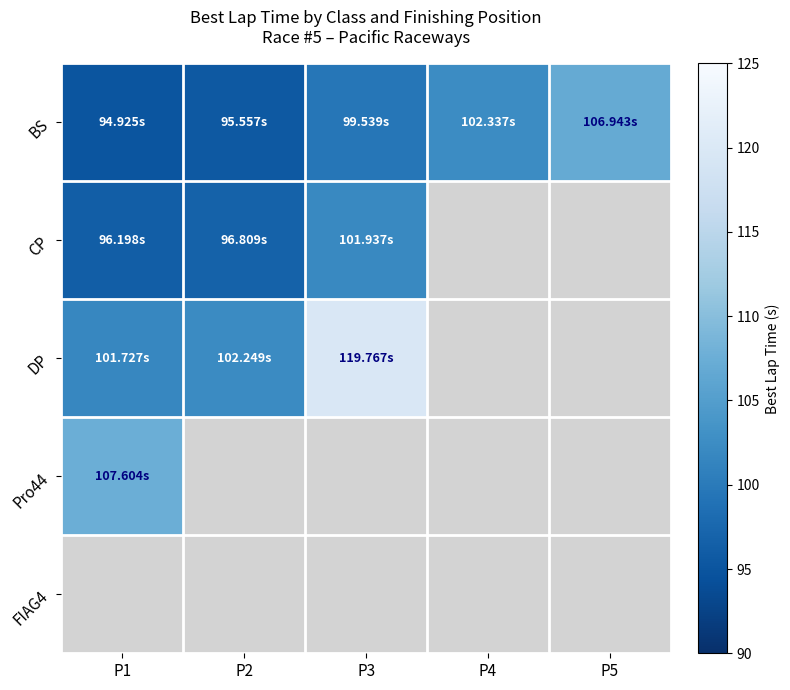

What is the highest value of the CP series?

101.9